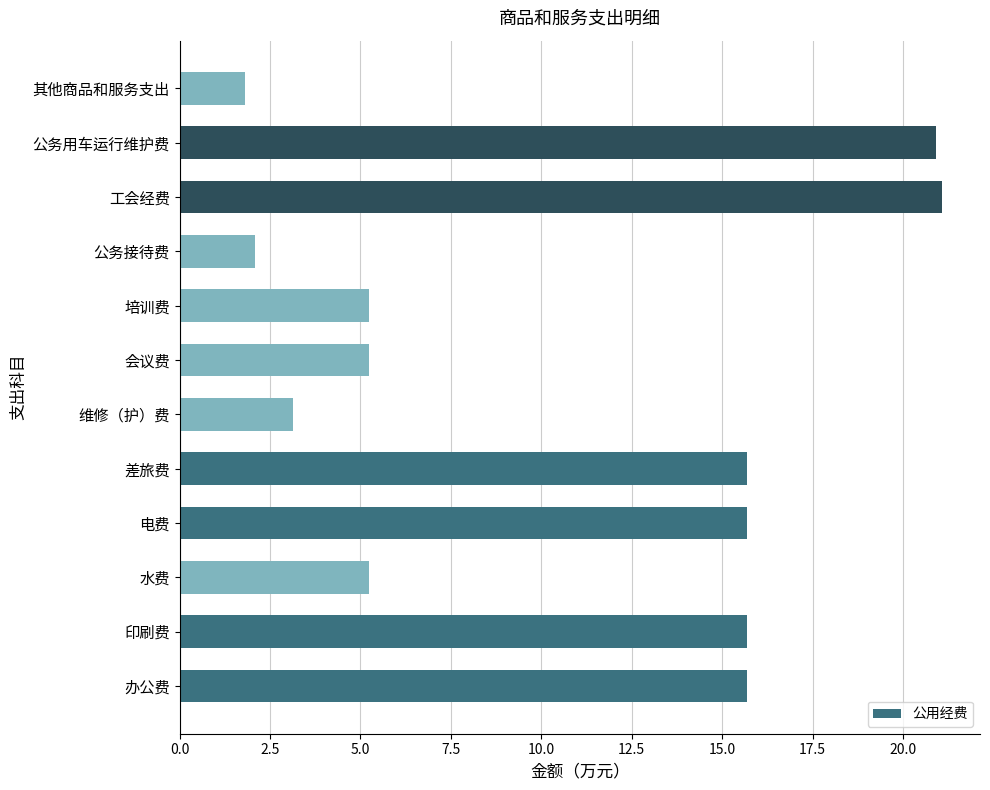

What is the greatest value displayed?

21.1